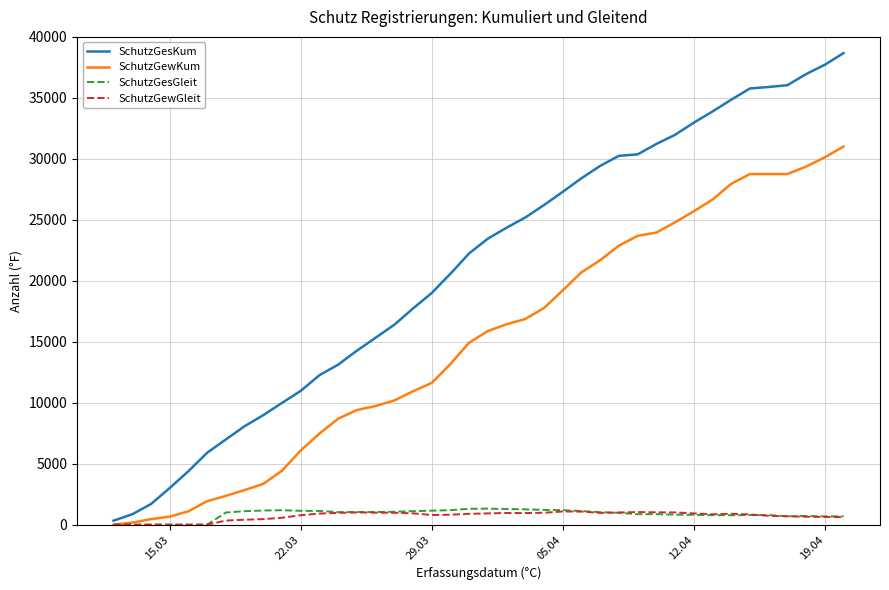

Which series has the widest spread of values?

SchutzGesKum